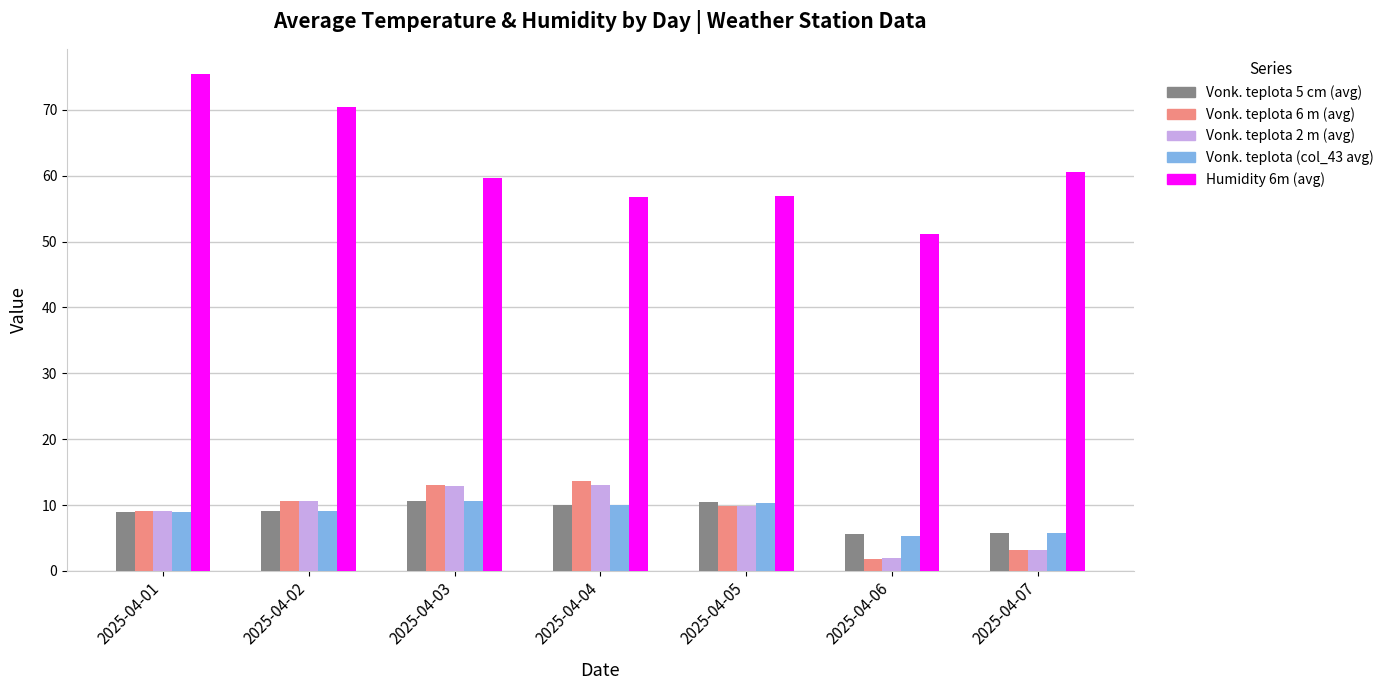

Which series has the widest spread of values?

Humidity 6m (avg)